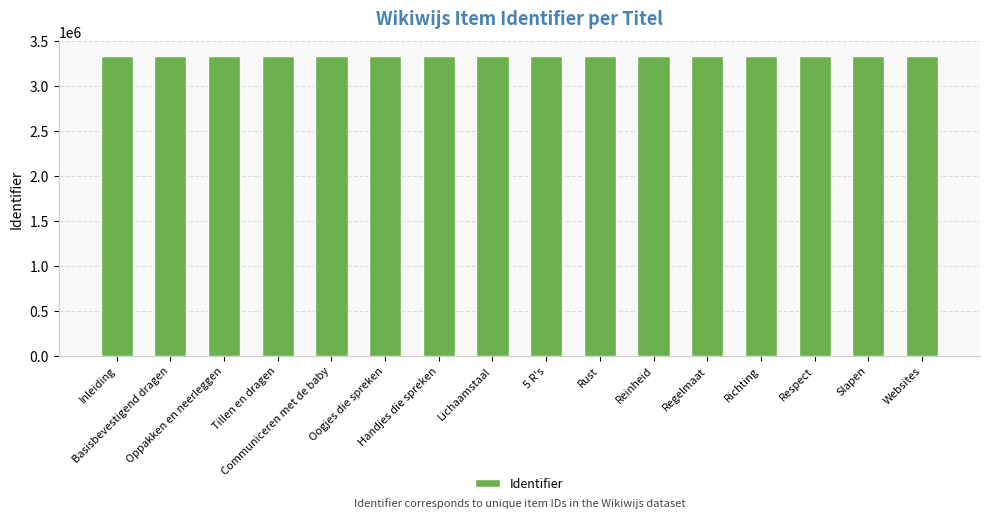

How many data points are less than 3333561?

8